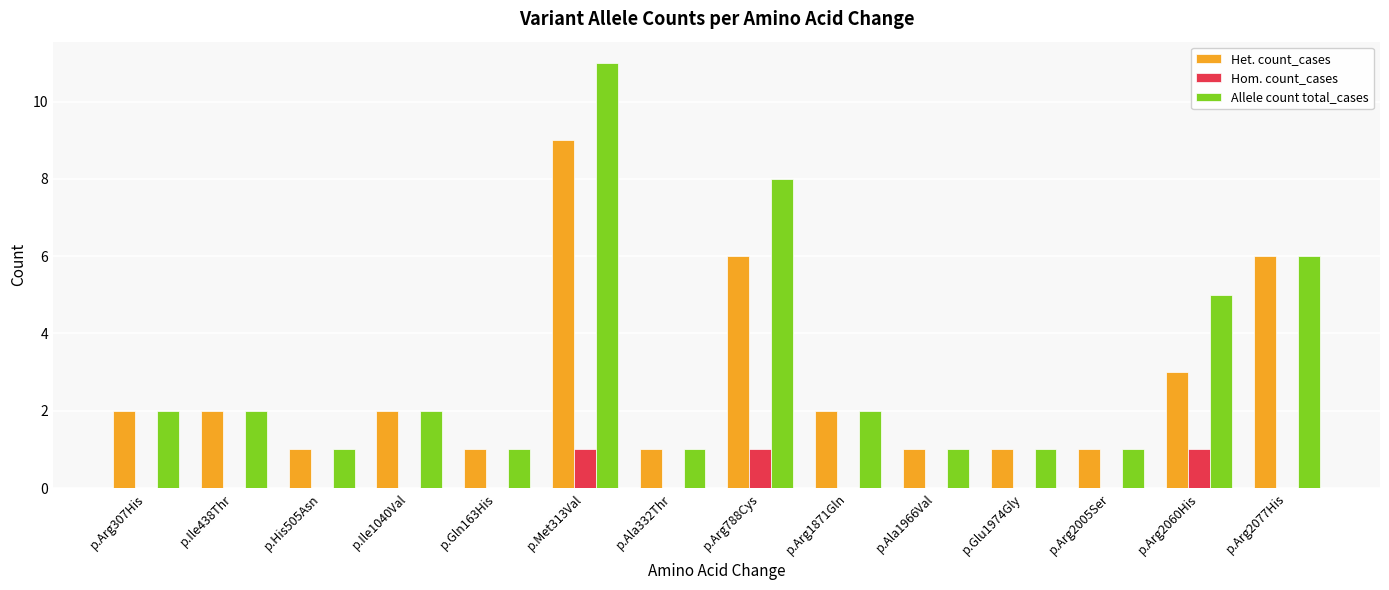

Which label corresponds to the largest value in the chart?

p.Met313Val